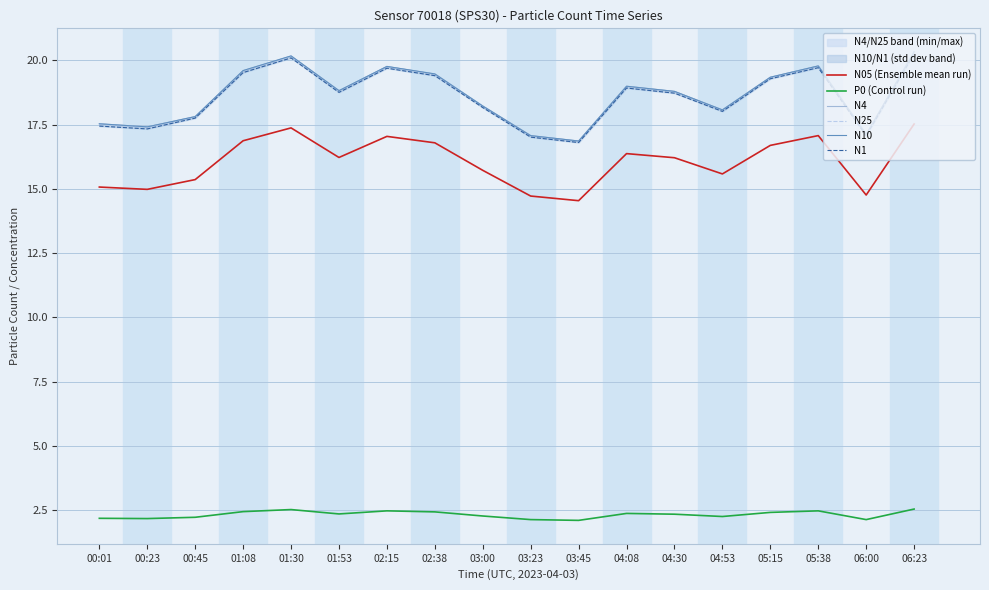

What is the value of the P0 (Control run) point at the 7th from the left?

2.5